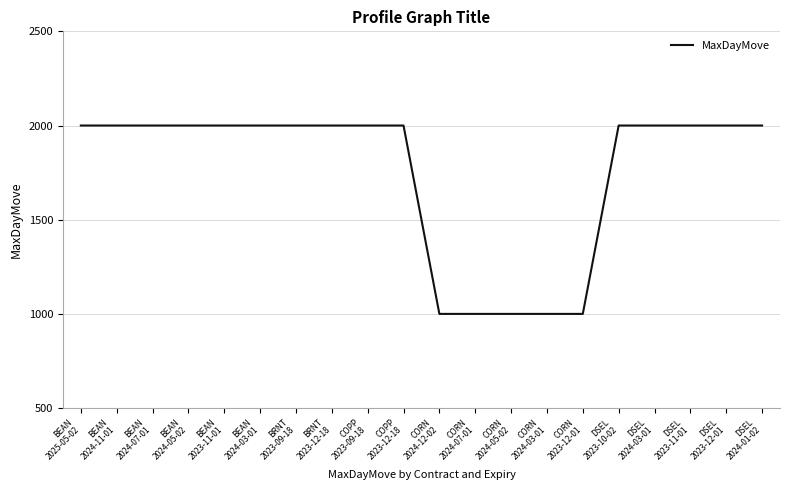

What is the maximum value shown in the chart?

2000